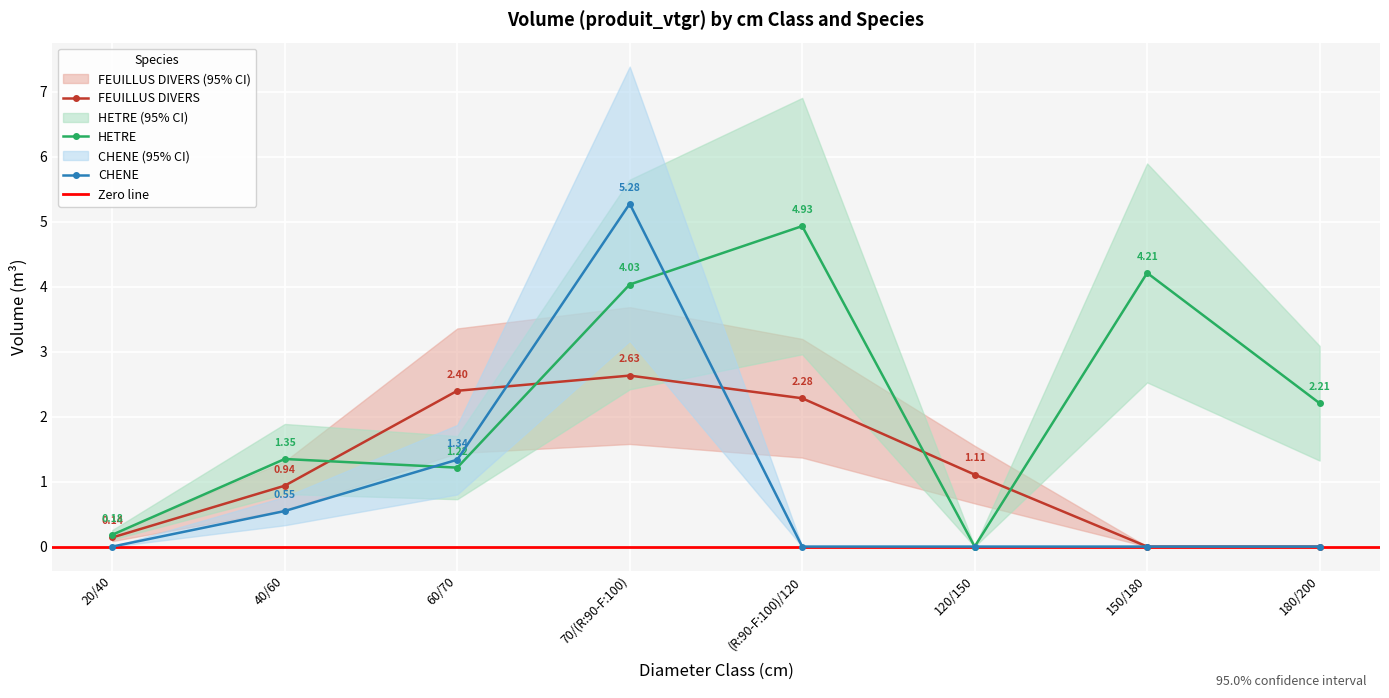

What is the difference between the highest and lowest values at 60/70?

1.2